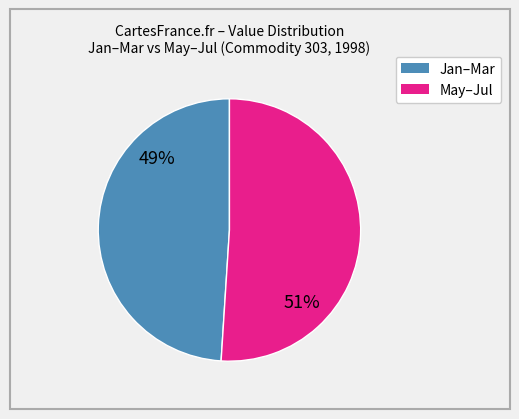

To the nearest percent, what is the average slice percentage?

50%